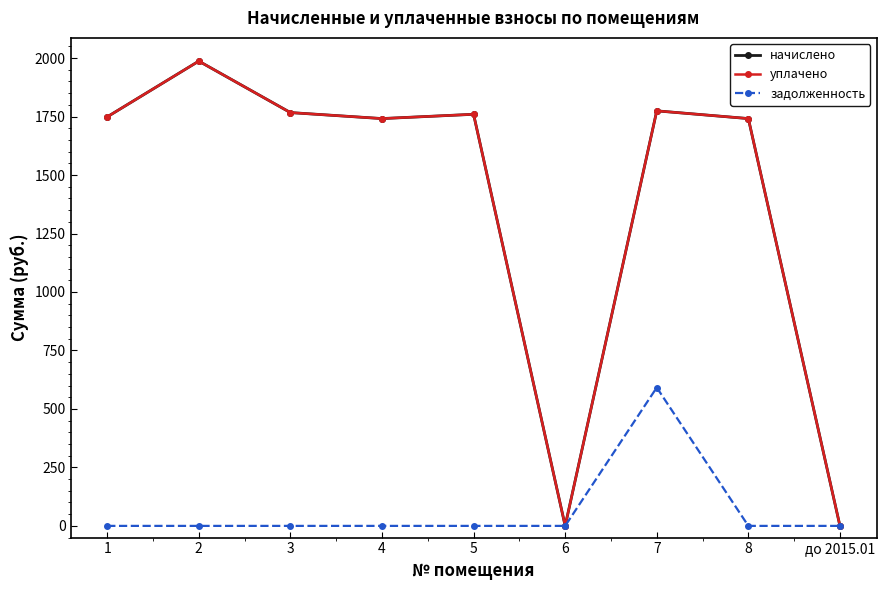

Is this an area chart (filled region under the line)?

No